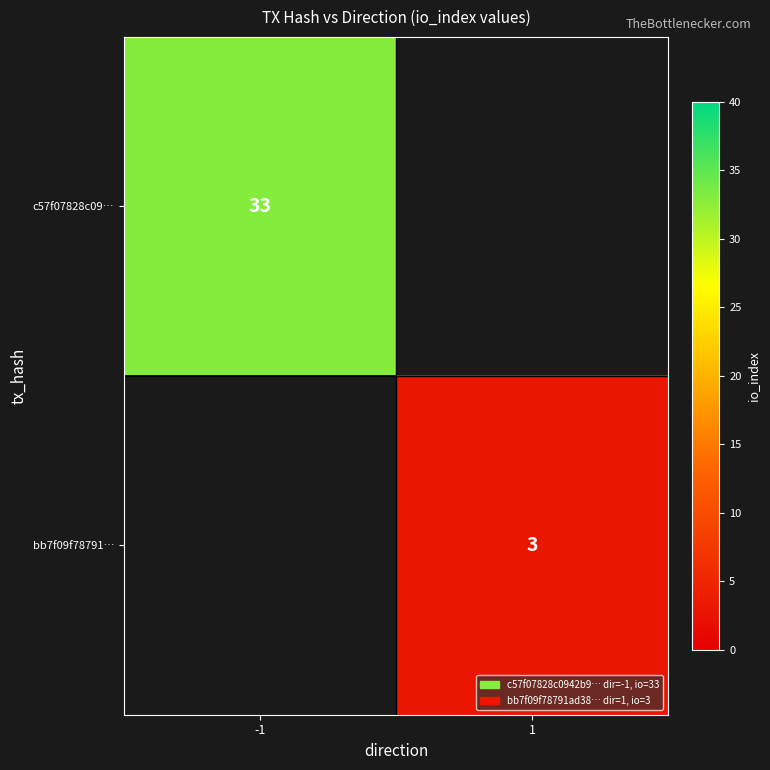

The bb7f09f78791… series shows 3 at 1. True or false?

True